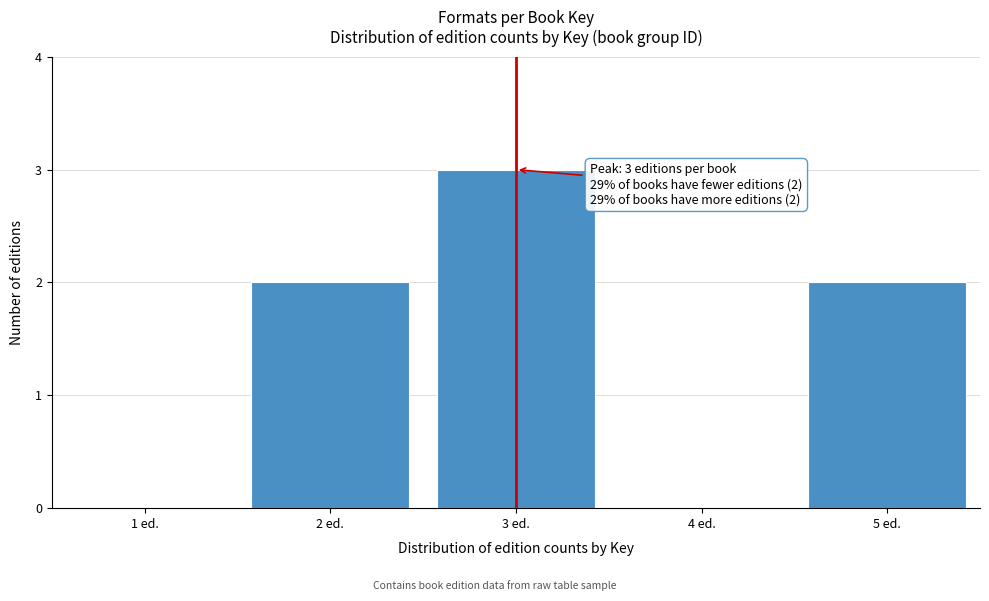

Between 4 ed. and 3 ed., which is larger?

3 ed.